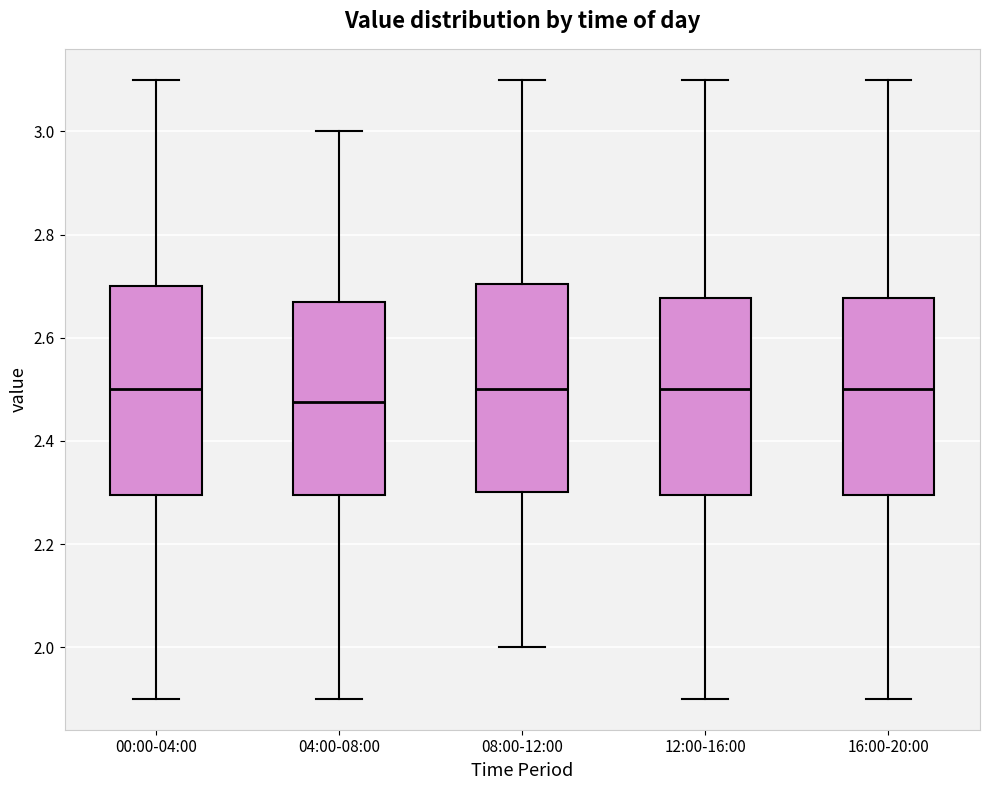

Reading left to right, transcribe this box plot: for each box, give where its median line is, the range the box spans, and where its two whiskers end, as read against the y-axis. The values are not printed on the chart, so give them approximately, as read against the axis.

00:00-04:00: median 2.50, box 2.30 to 2.70, whiskers 1.90 to 3.10
04:00-08:00: median 2.48, box 2.30 to 2.68, whiskers 1.90 to 3.00
08:00-12:00: median 2.50, box 2.30 to 2.70, whiskers 2.00 to 3.10
12:00-16:00: median 2.50, box 2.30 to 2.68, whiskers 1.90 to 3.10
16:00-20:00: median 2.50, box 2.30 to 2.68, whiskers 1.90 to 3.10